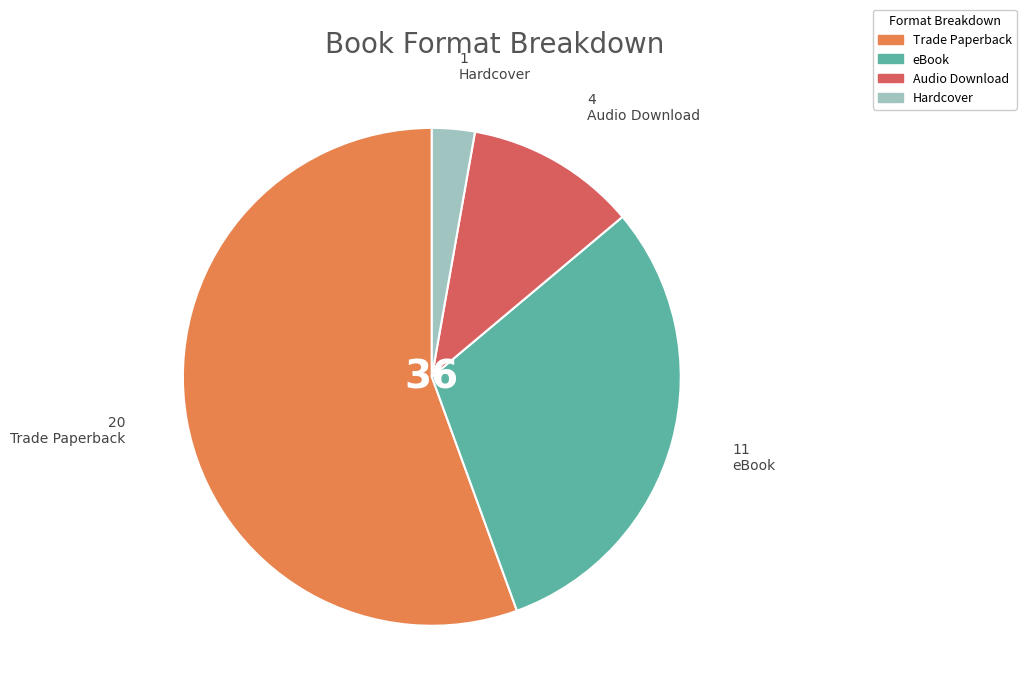

Is Trade Paperback the majority of the pie?

Yes